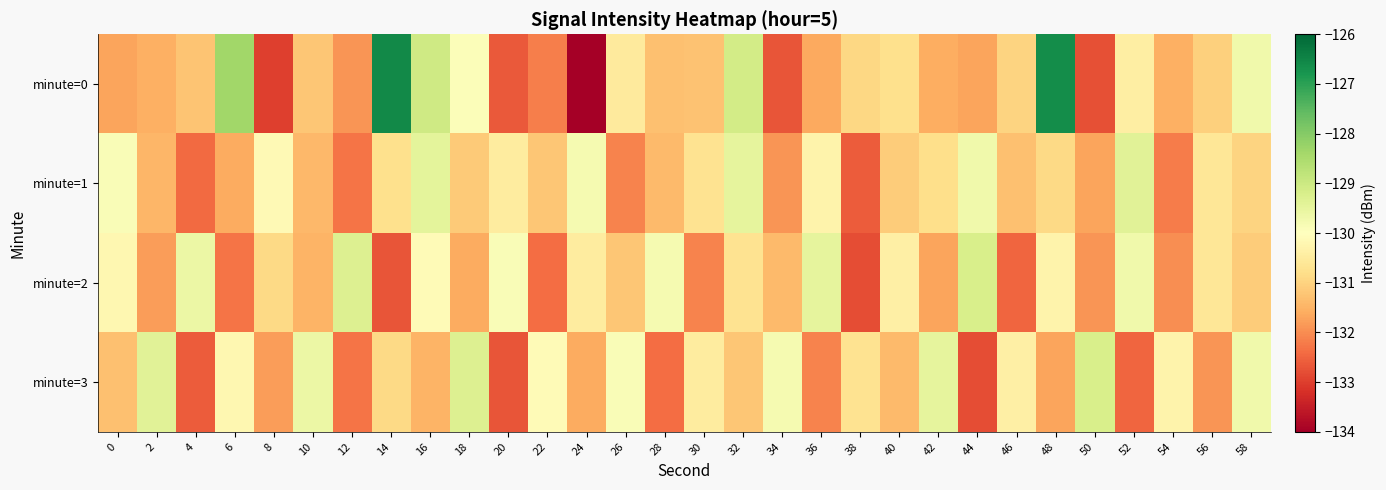

List the series in order of their peak value, lowest first.

minute=1, minute=2, minute=3, minute=0